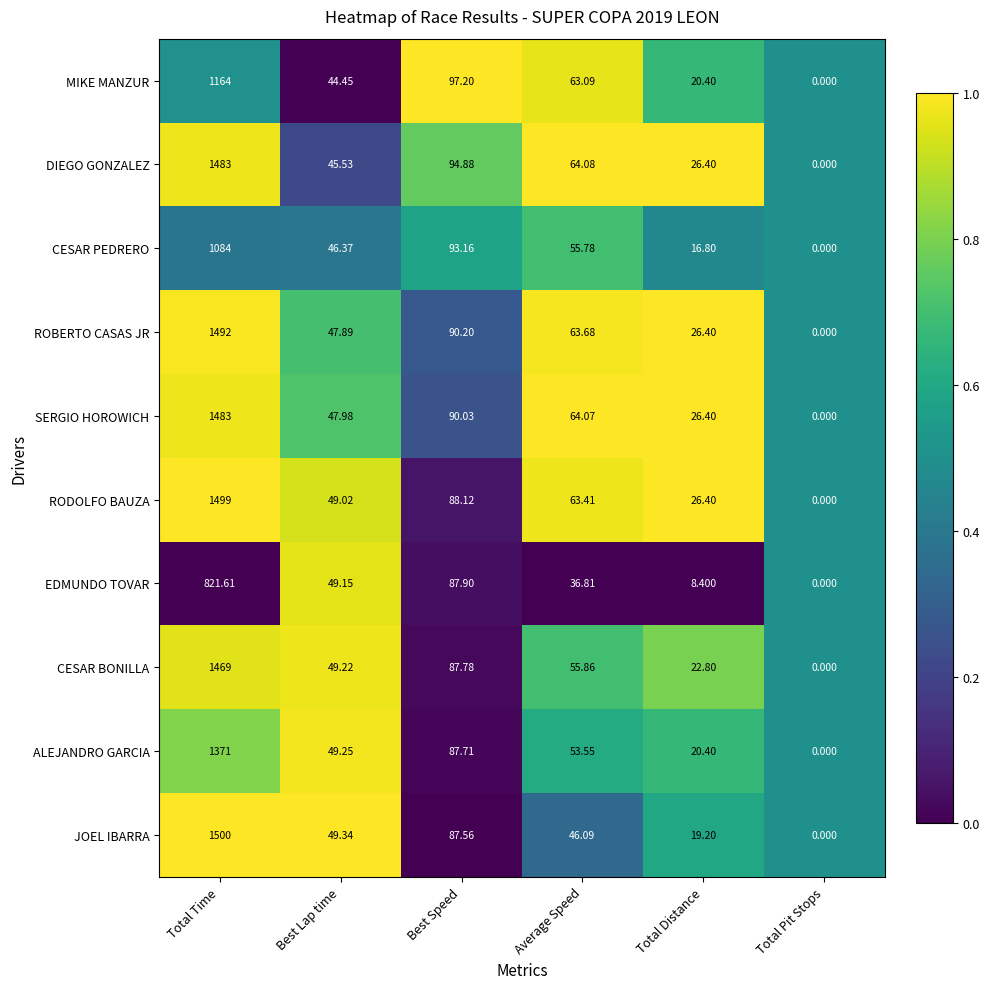

Is the value of DIEGO GONZALEZ at Total Time greater than the value of EDMUNDO TOVAR at Total Distance?

Yes